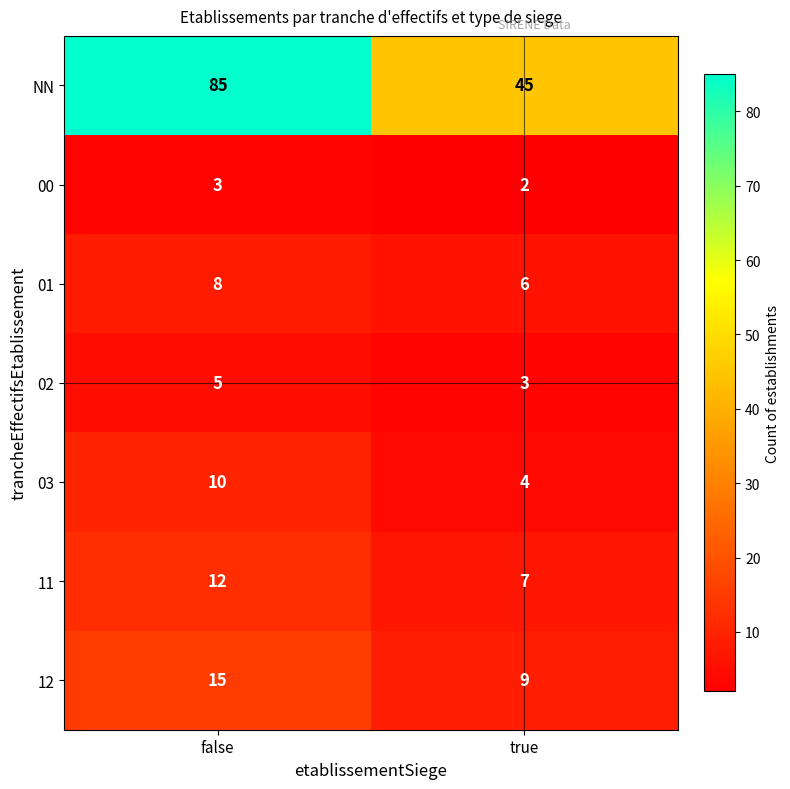

Count the number of categories in the chart.

2